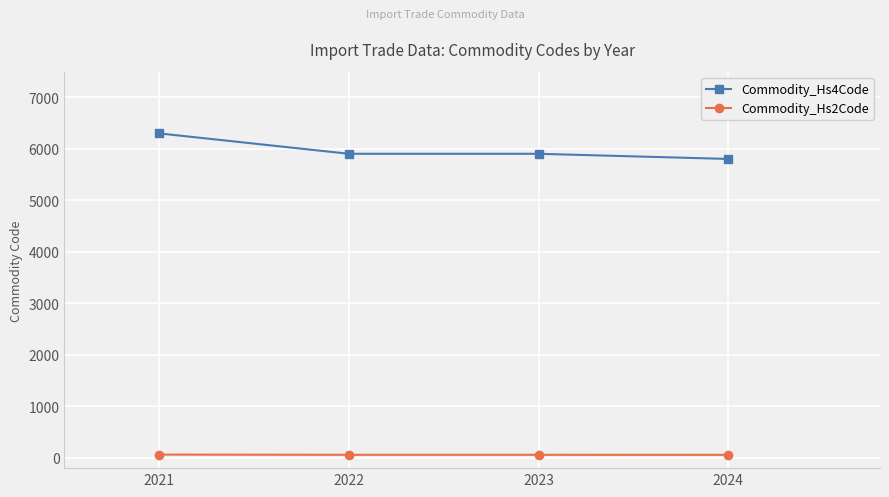

Which label corresponds to the largest value in the chart?

2021